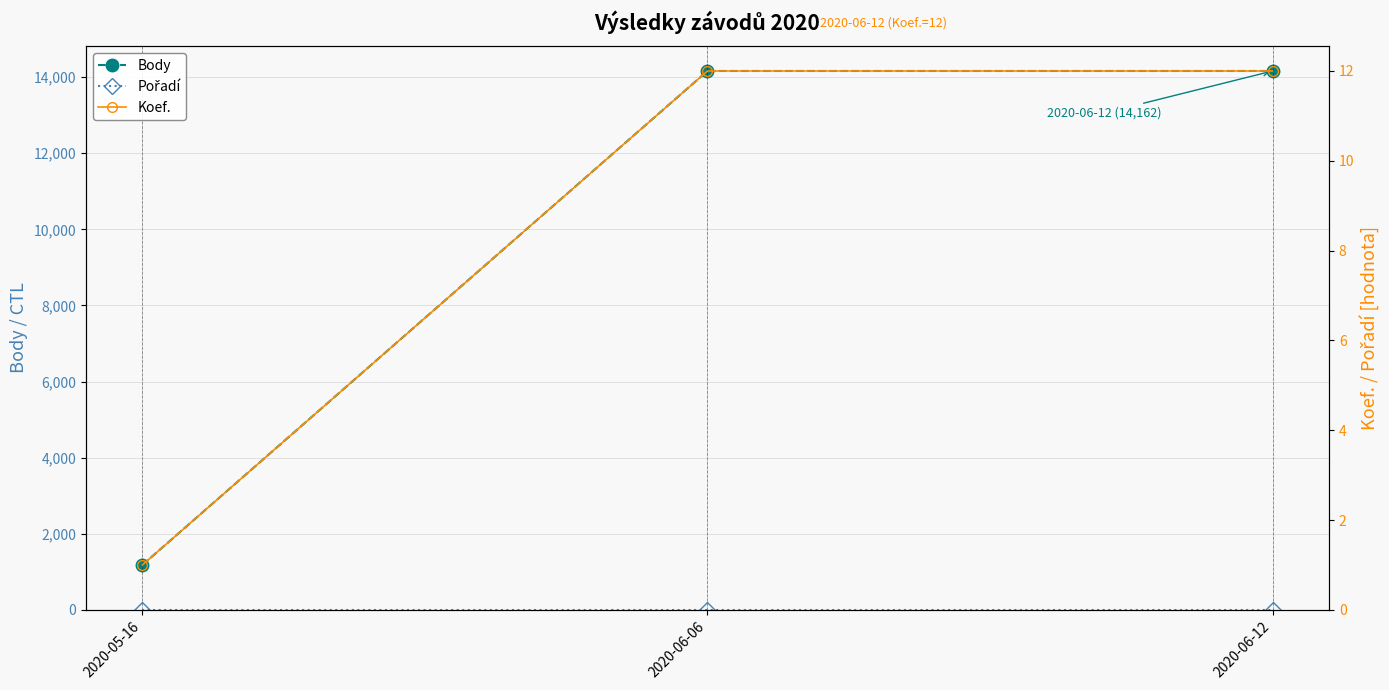

Reading left to right, extract all data points from this chart.

Body: 1180	14162	14162
Pořadí: 1	1	1
Koef.: 1	12	12